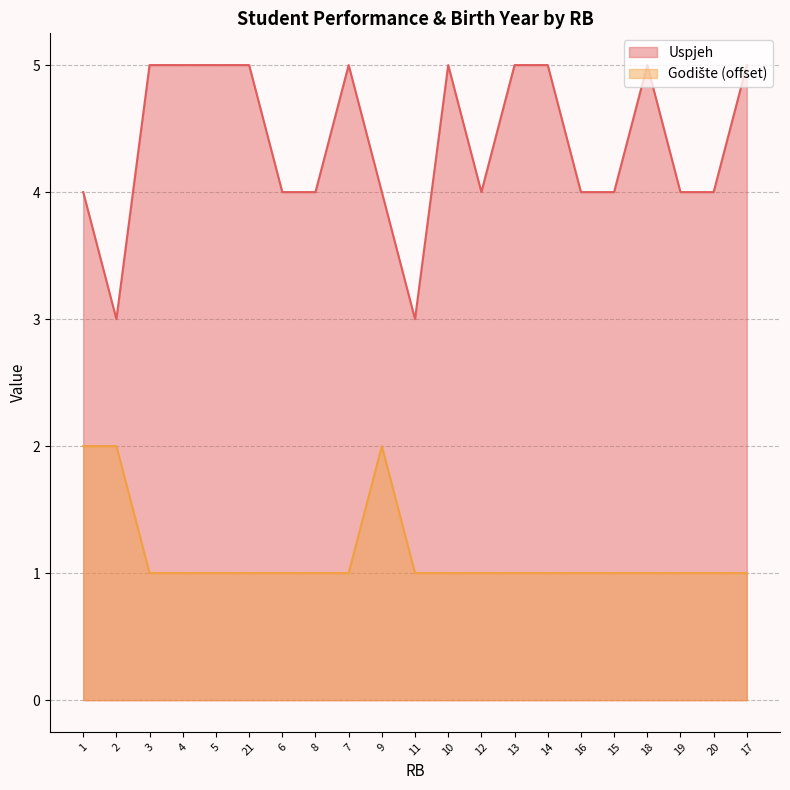

Which series has the widest spread of values?

Uspjeh